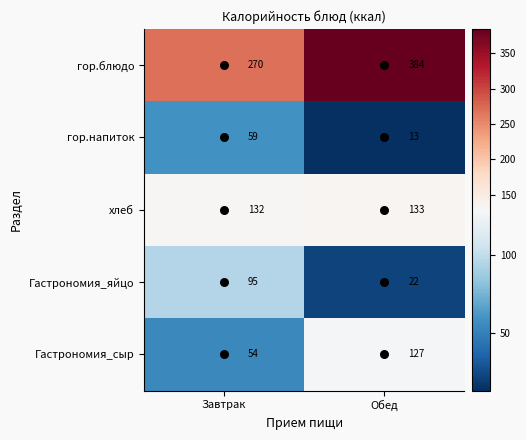

The Гастрономия_сыр series shows 54 at Завтрак. True or false?

True